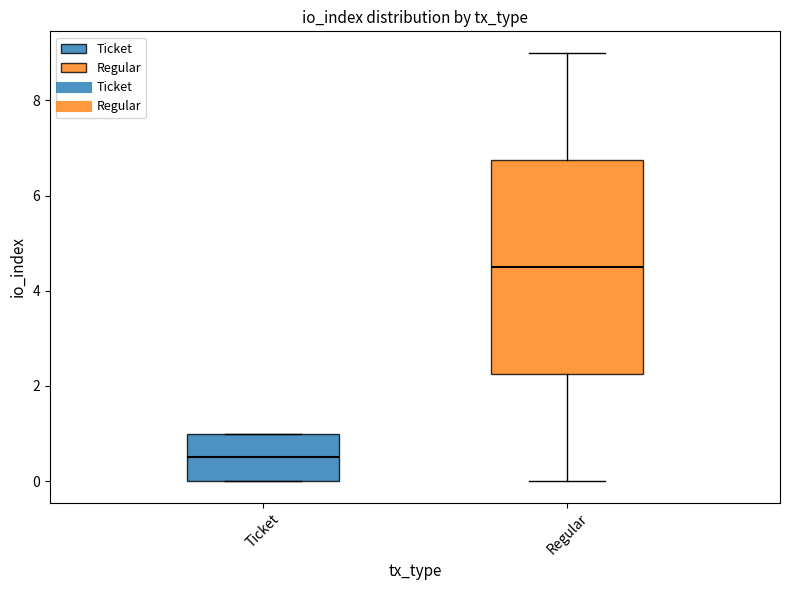

Which box is the tallest, from its lower edge to its upper edge?

Regular